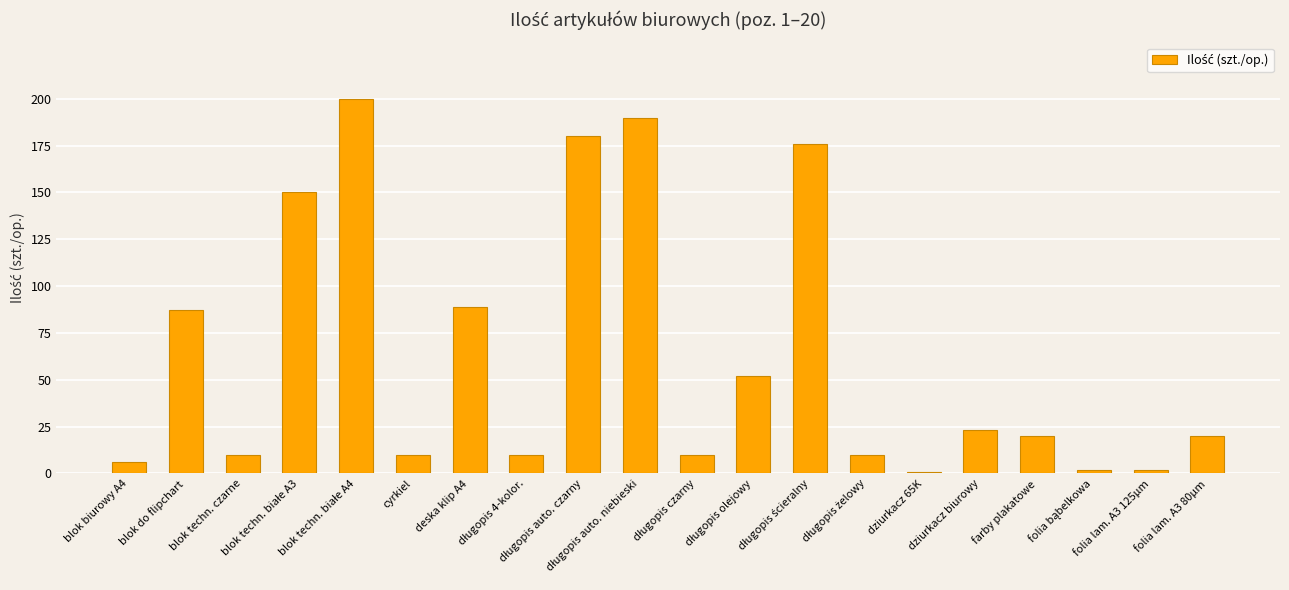

What is the maximum value shown in the chart?

200